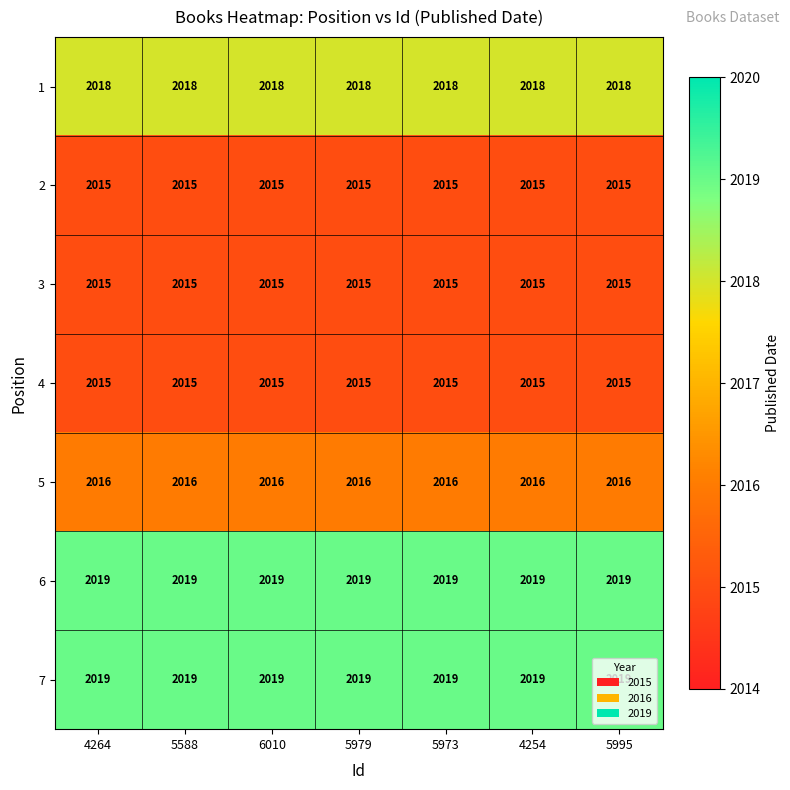

Count the number of data series in this chart.

7